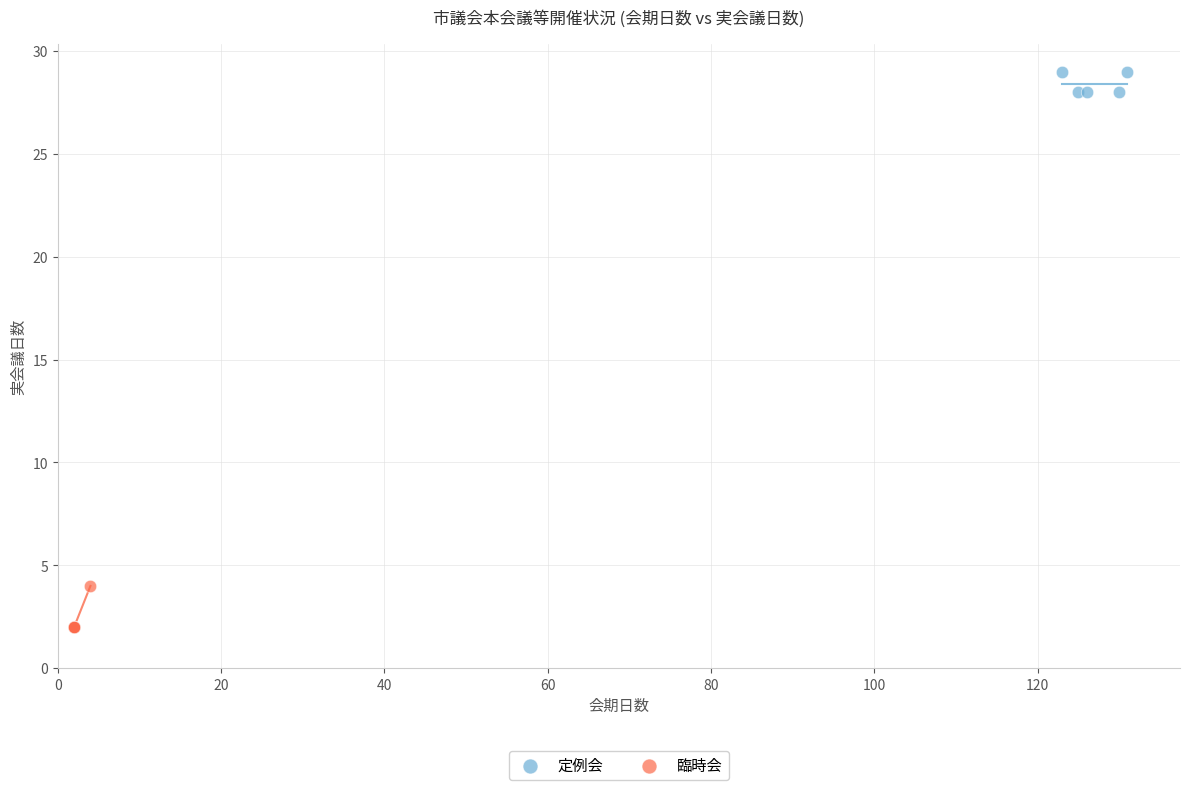

Which series contains the highest Y value?

定例会